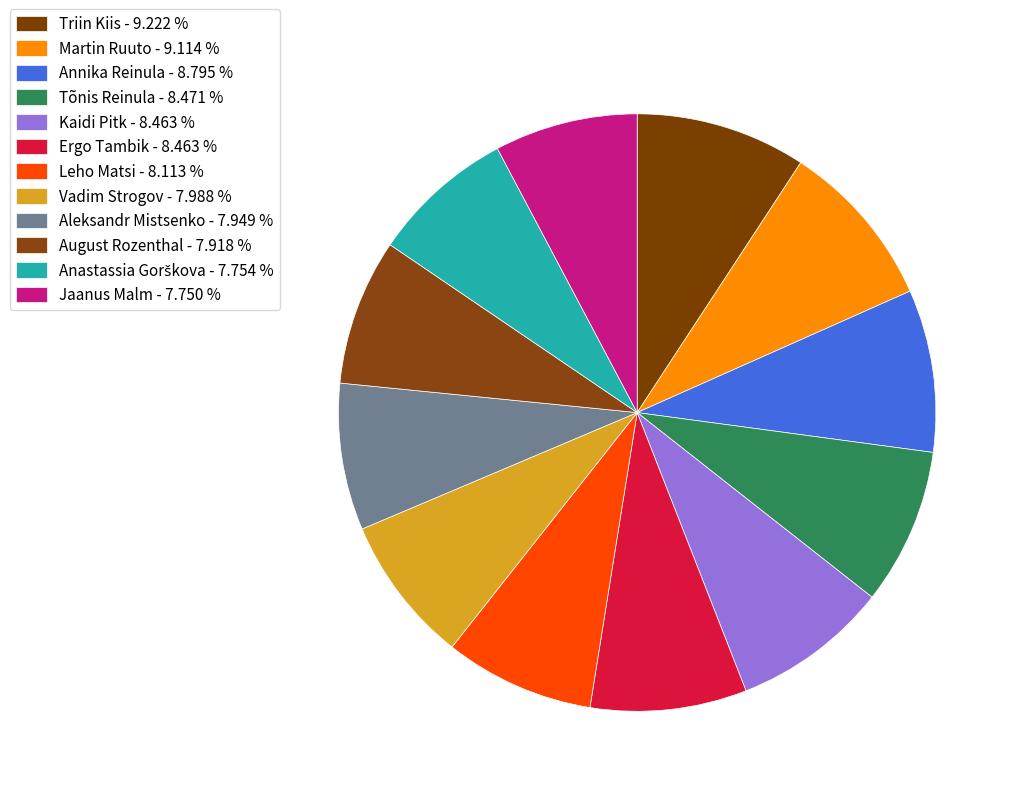

Count the number of slices in the pie.

12